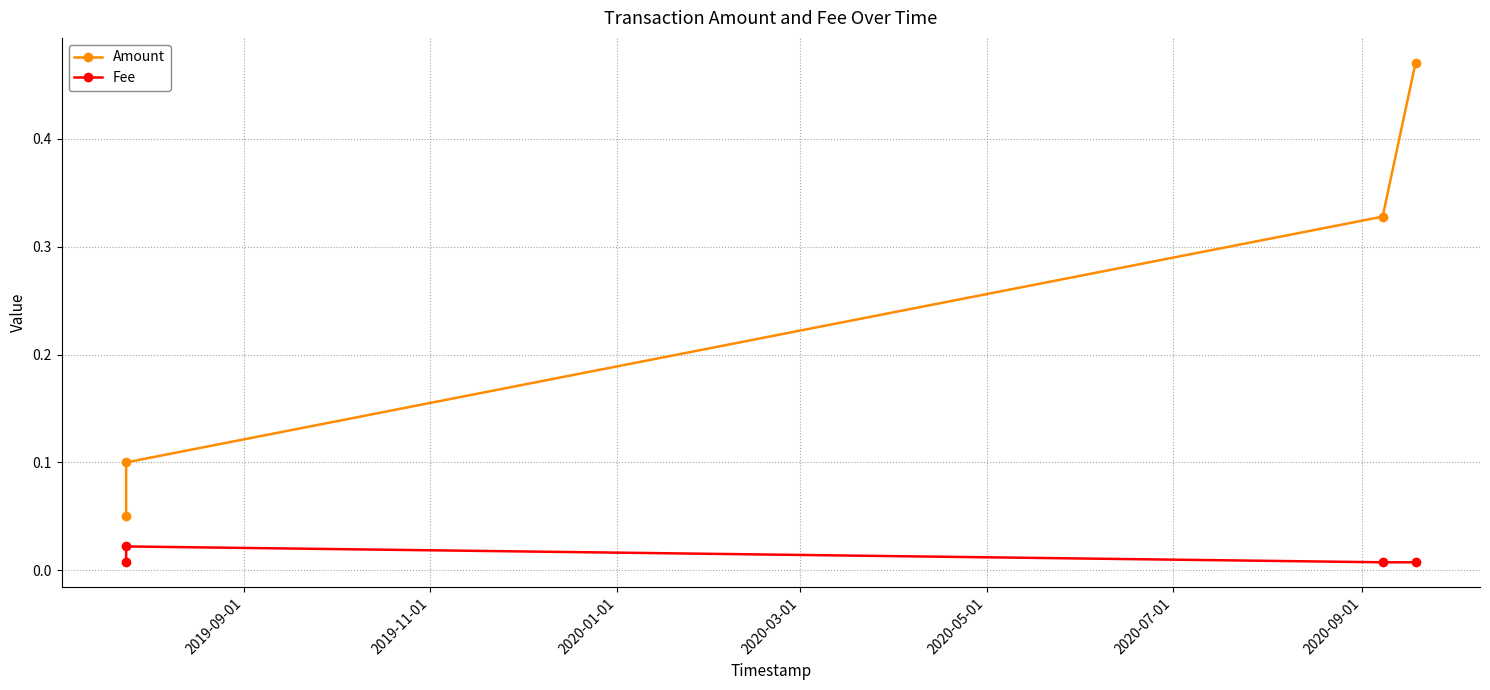

True or false: Amount has more than 0 interior local peaks.

False